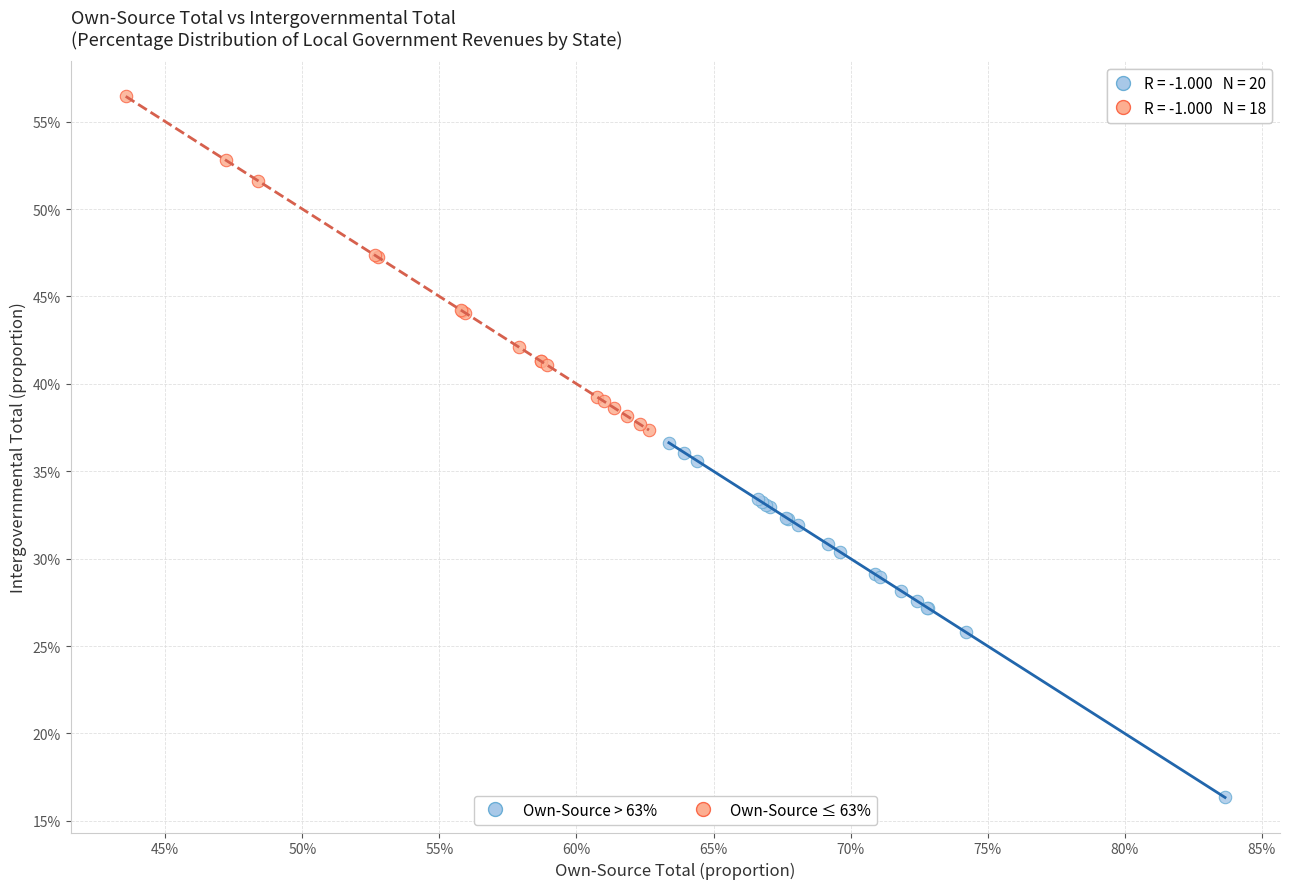

Which series contains the highest Y value?

Own-Source ≤ 63%